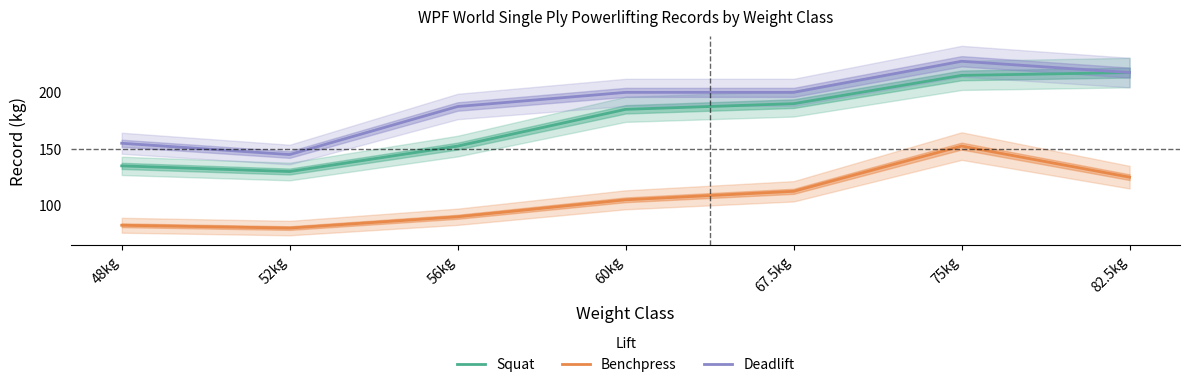

What is the smallest value displayed?

80.0